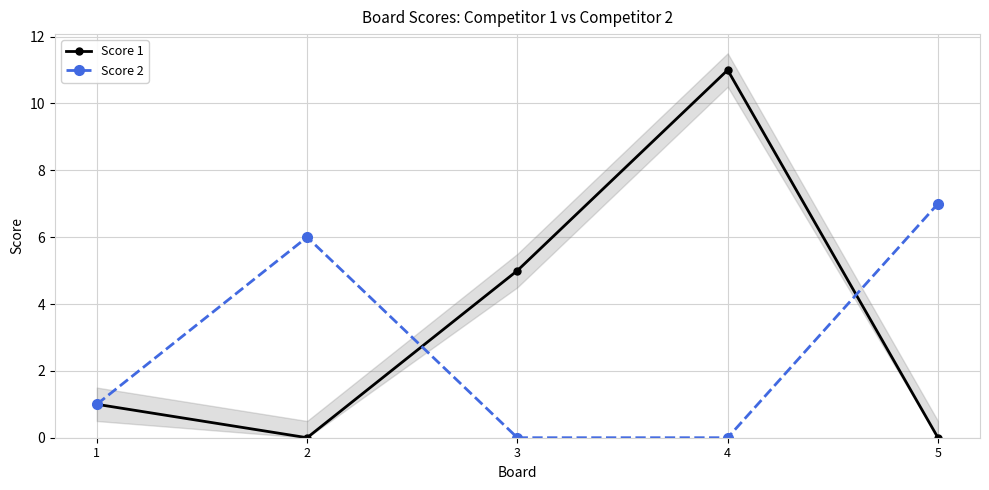

Reading left to right, extract all data points from this chart.

Score 1: 1	0	5	11	0
Score 2: 1	6	0	0	7